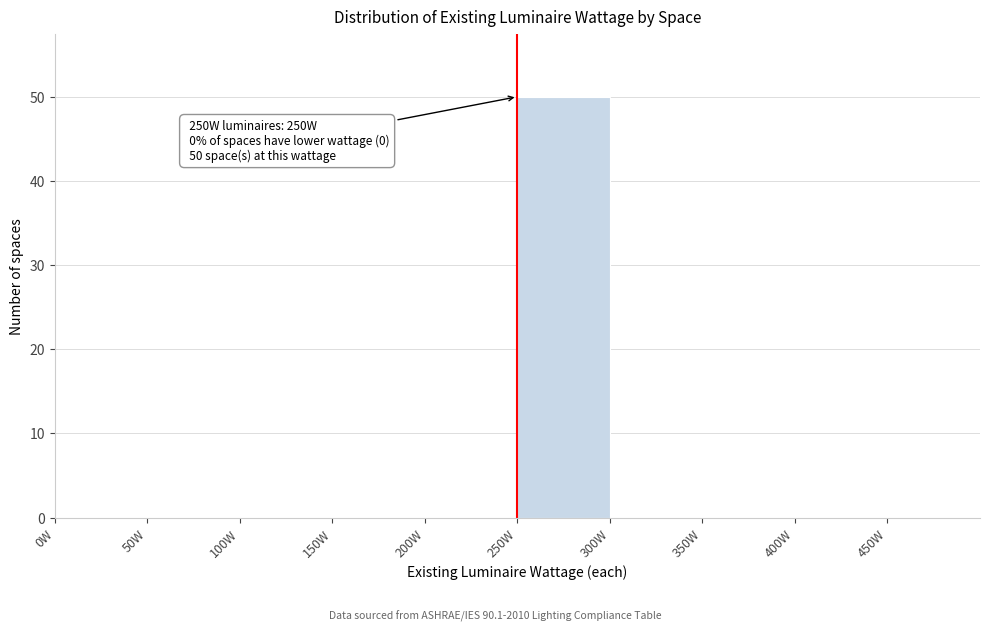

Which range on the x-axis has the tallest bar?

250 to 300